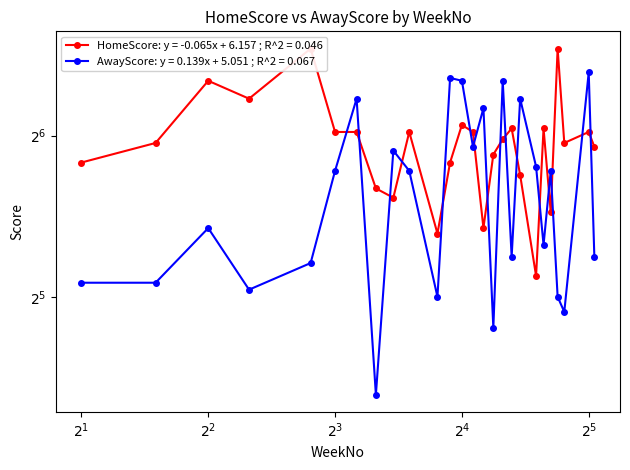

Rank the series at 25 from highest to lowest value.

HomeScore, AwayScore